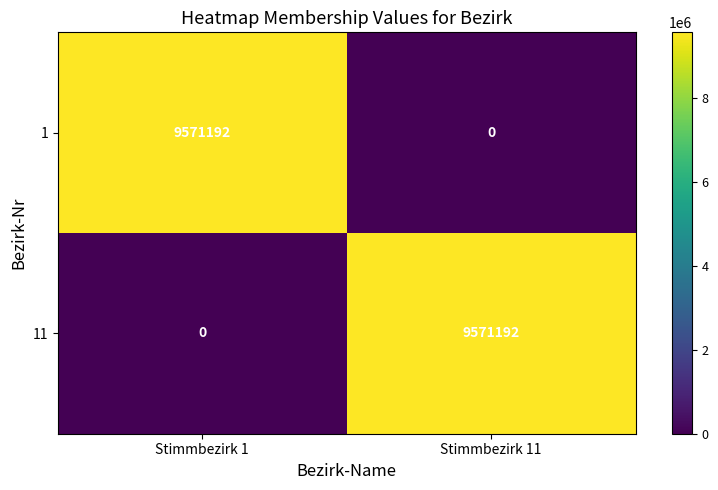

What is the sum of all 1 values?

9571192